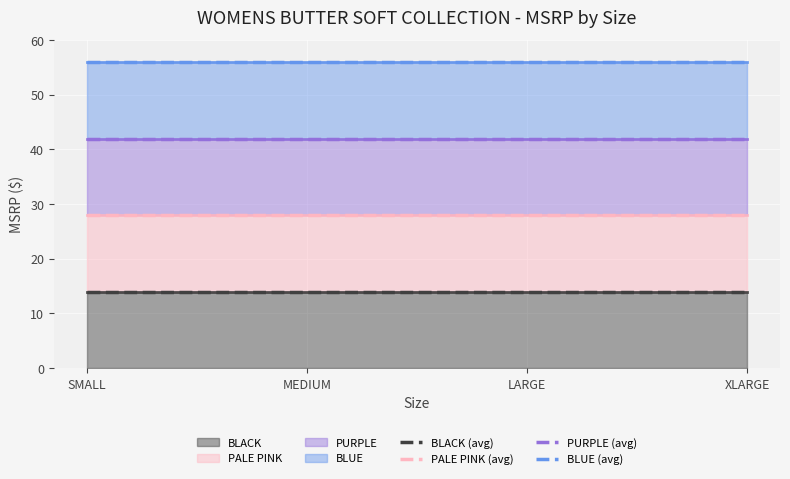

What is the difference between the highest and lowest values at MEDIUM?

42.0